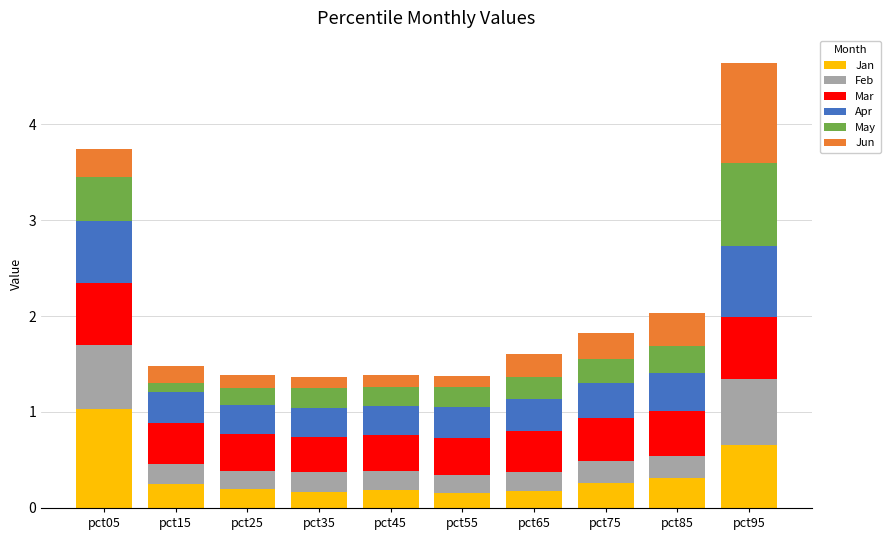

The Jan series shows 0.4 at pct15. True or false?

False